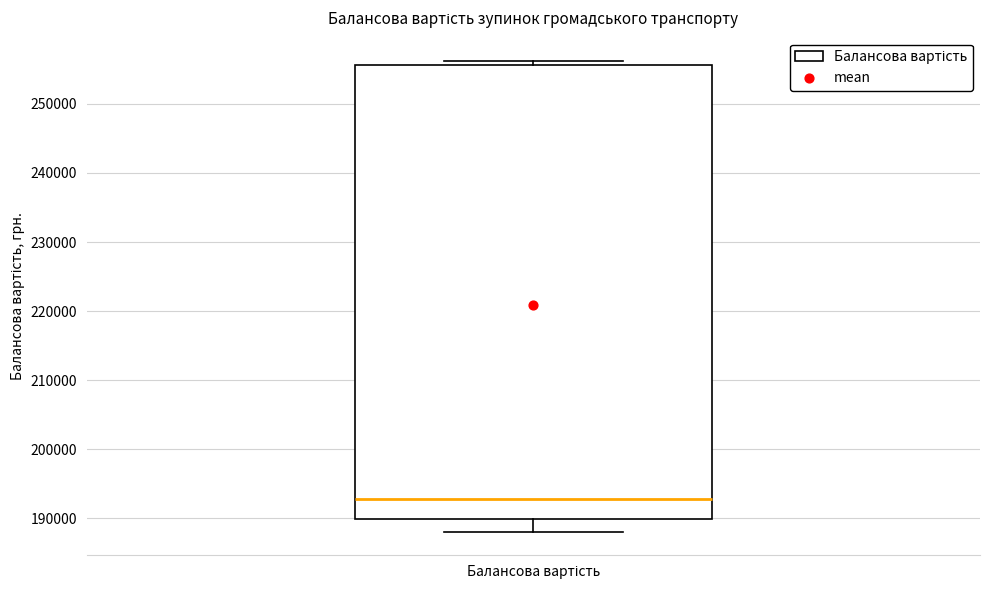

Read this box plot against the y-axis: the position of the median line, the range covered by the box, and the ends of both whiskers. The values are not printed on the chart, so give them approximately, as read against the axis.

median 193000, box 190000 to 256000, whiskers 188000 to 256000 (just above the box's upper edge)